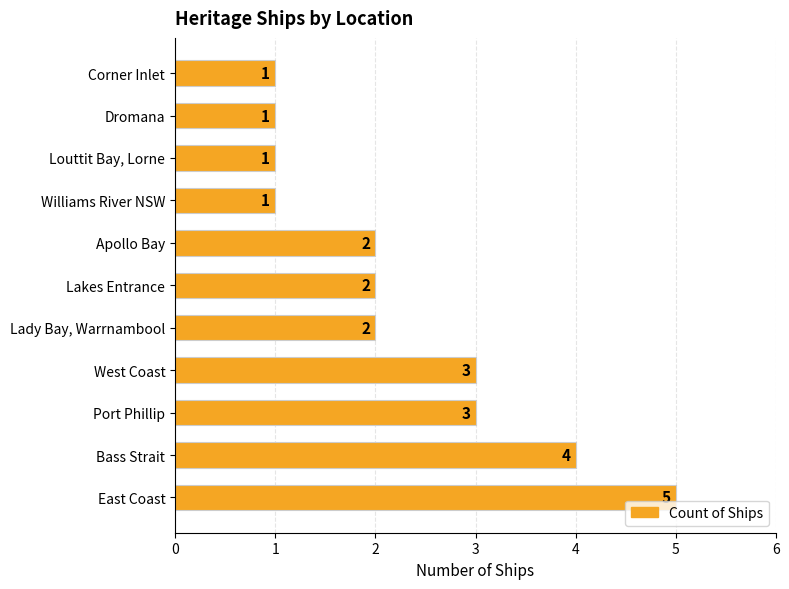

At which category does the chart reach its peak across all series?

East Coast